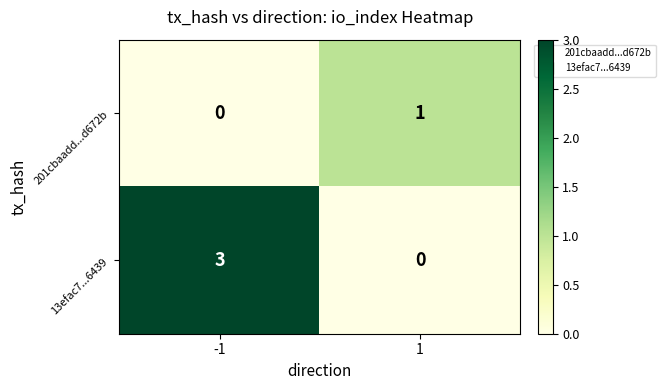

What is the sum of all 13efac7...6439 values?

3